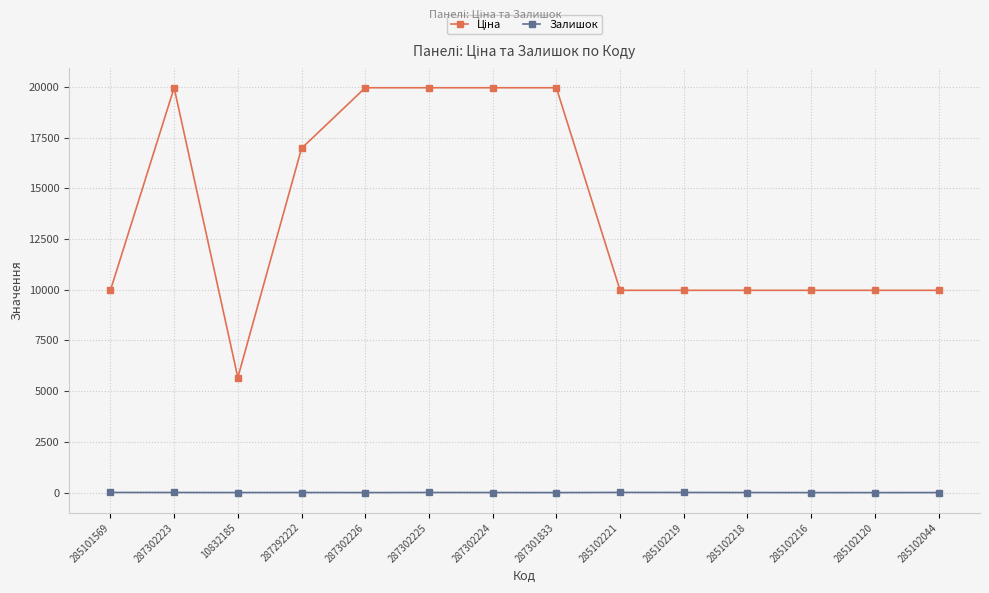

What is the sum of all Залишок values?

45.0